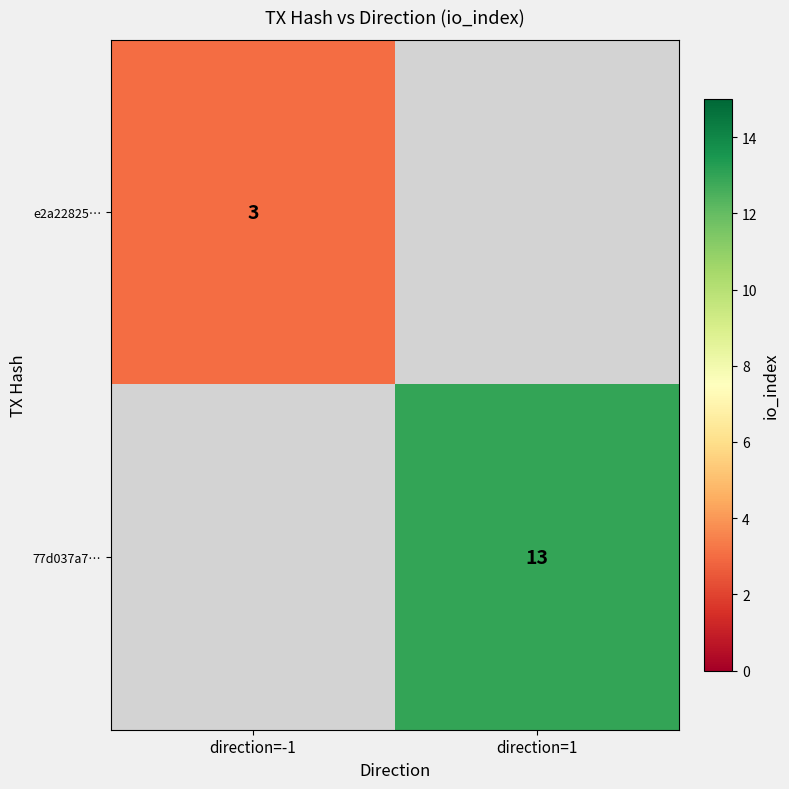

The value of 77d037a7… at direction=1 is 13. True or false?

True